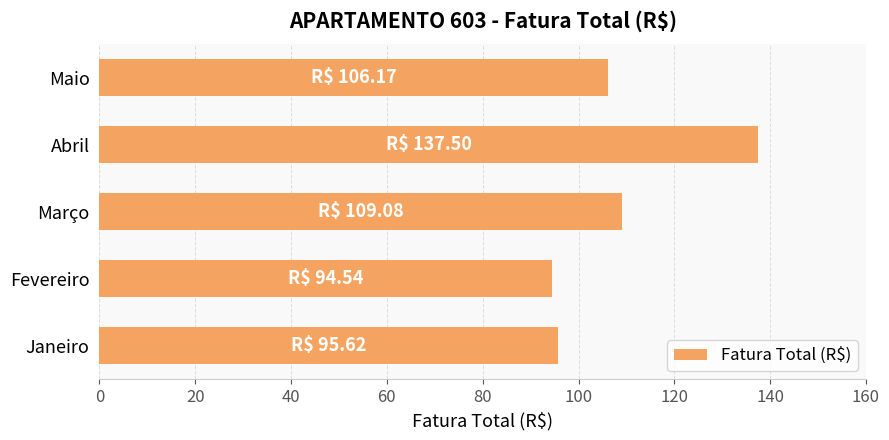

Are the bars grouped side by side (vs. stacked)?

No